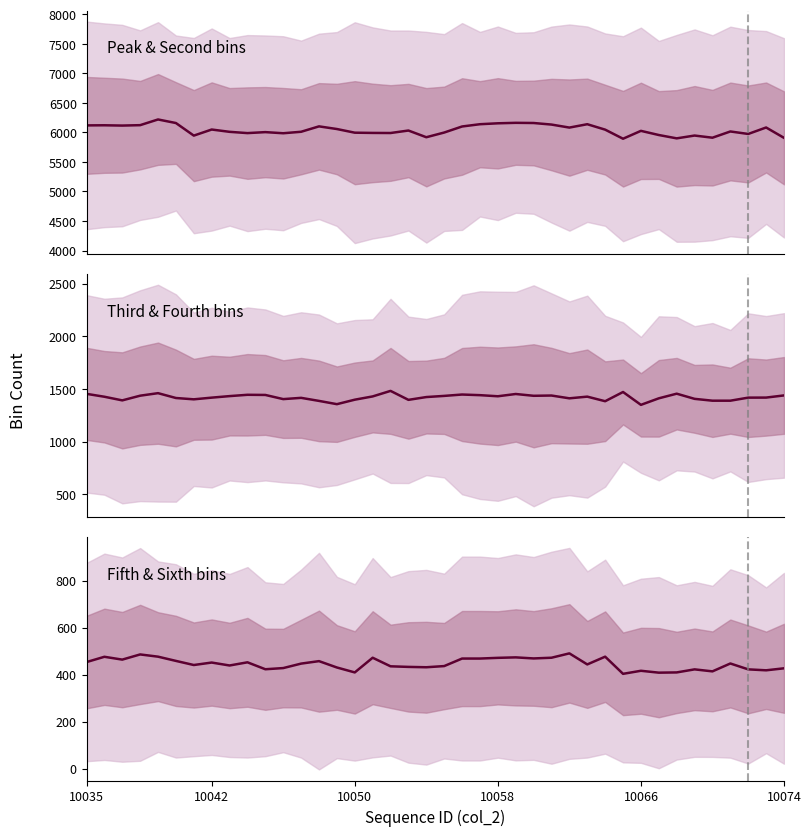

Does the chart have visible grid lines?

No